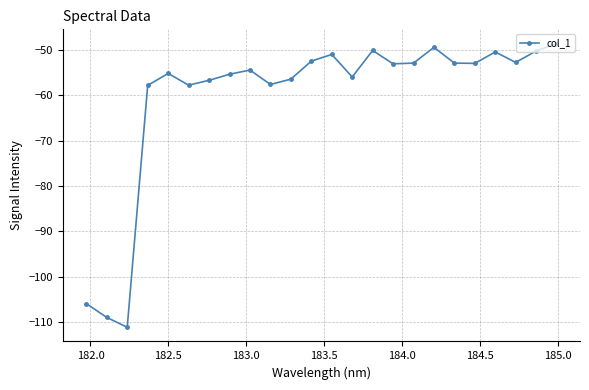

True or false: the data has more than 0 interior local peaks.

True